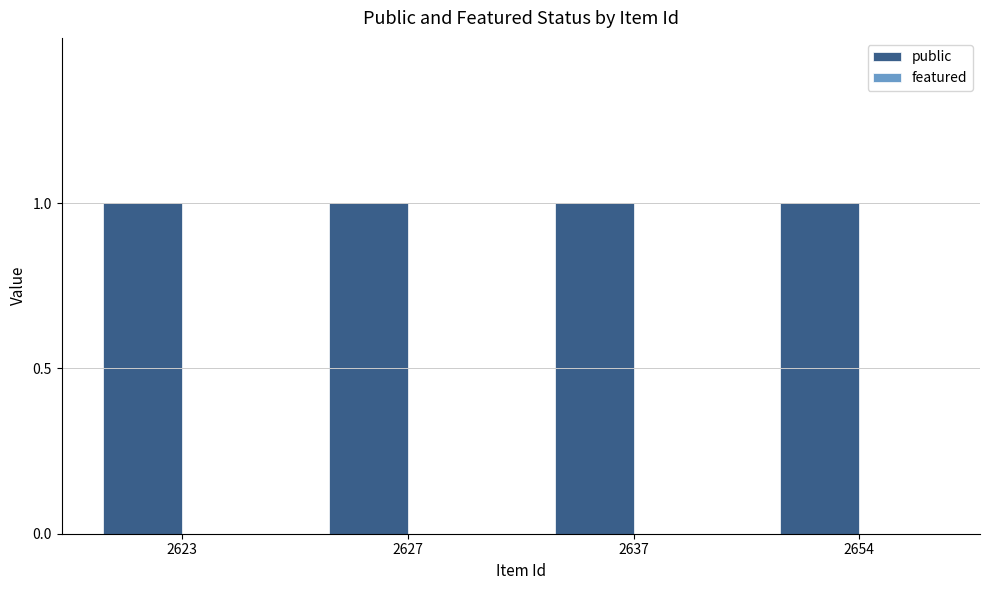

Which series changed the most between 2627 and 2654?

public